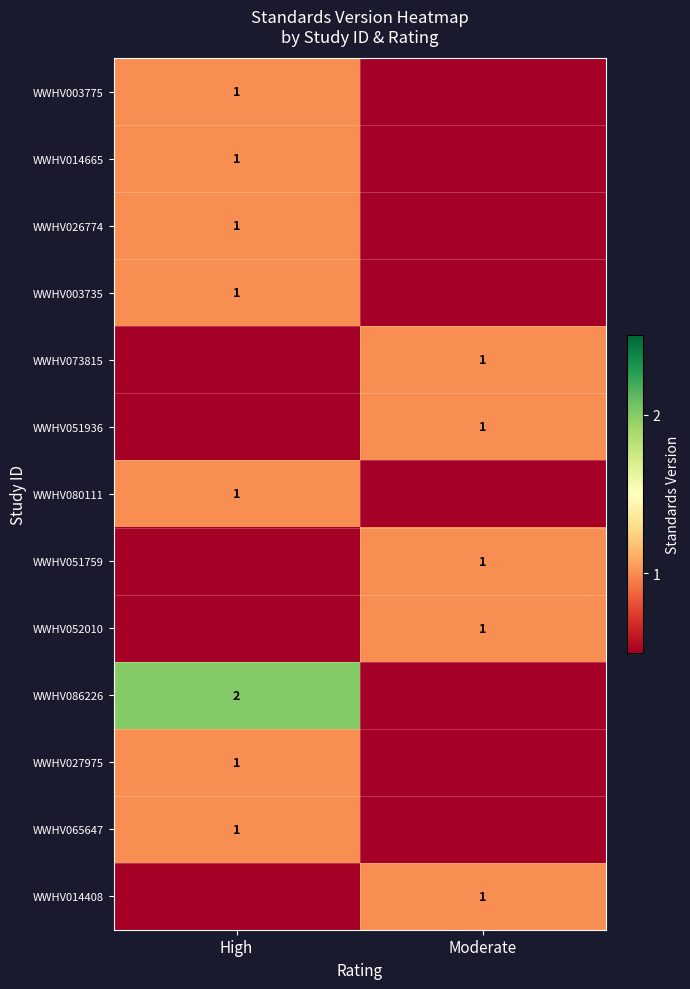

The value of WWHV073815 at Moderate is 1. True or false?

True